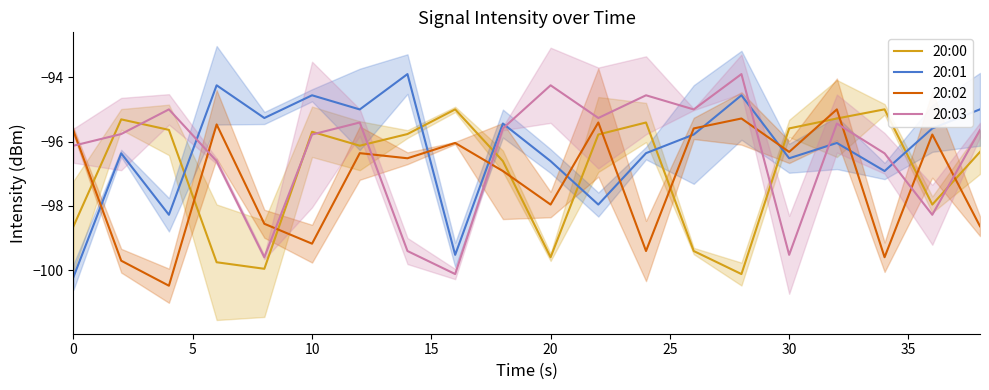

Rank the series at 9 from lowest to highest value.

20:02, 20:00, 20:03, 20:01